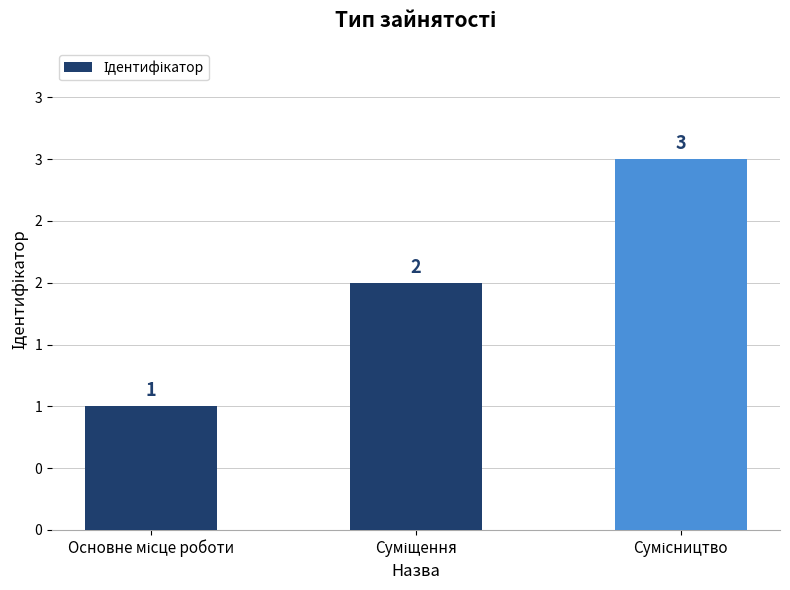

Are the bars grouped side by side (vs. stacked)?

No